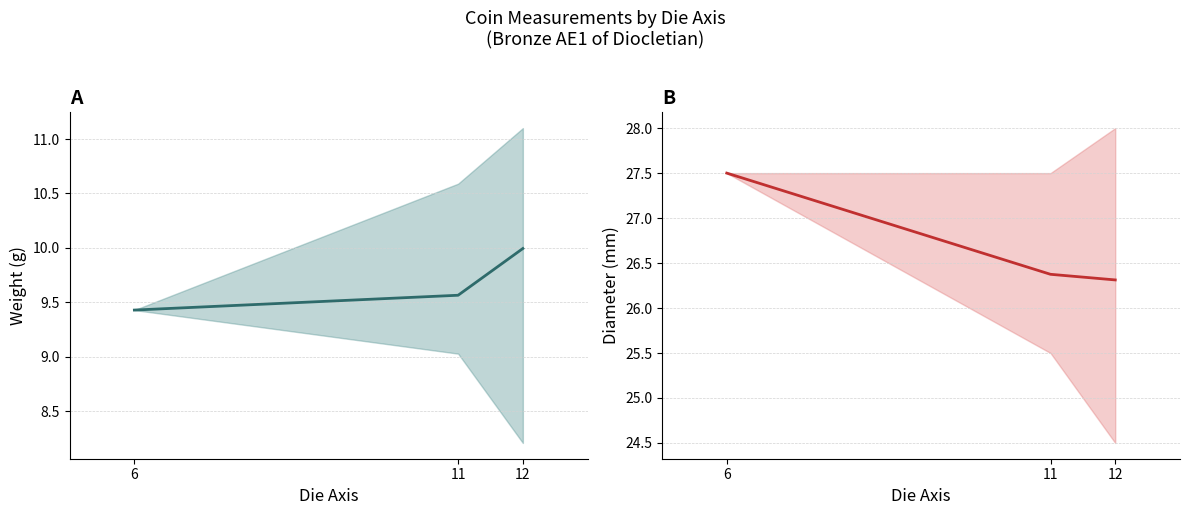

Between 6 and 12, which is larger?

12